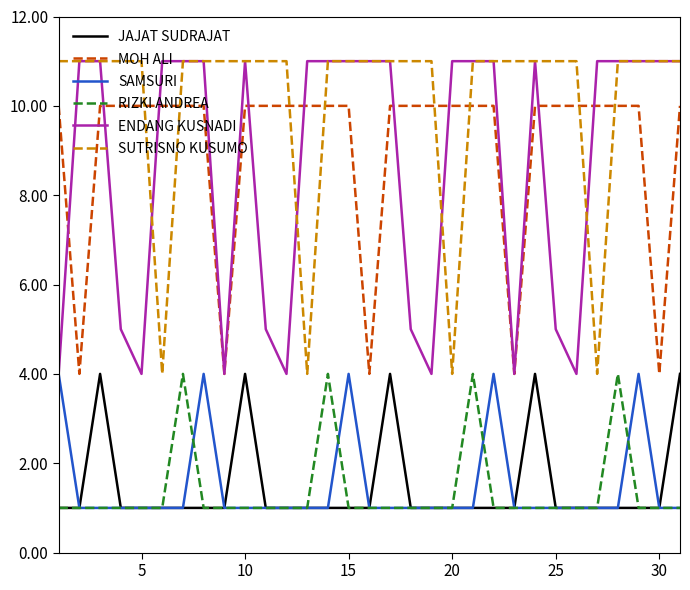

What is the minimum value for SUTRISNO KUSUMO?

4